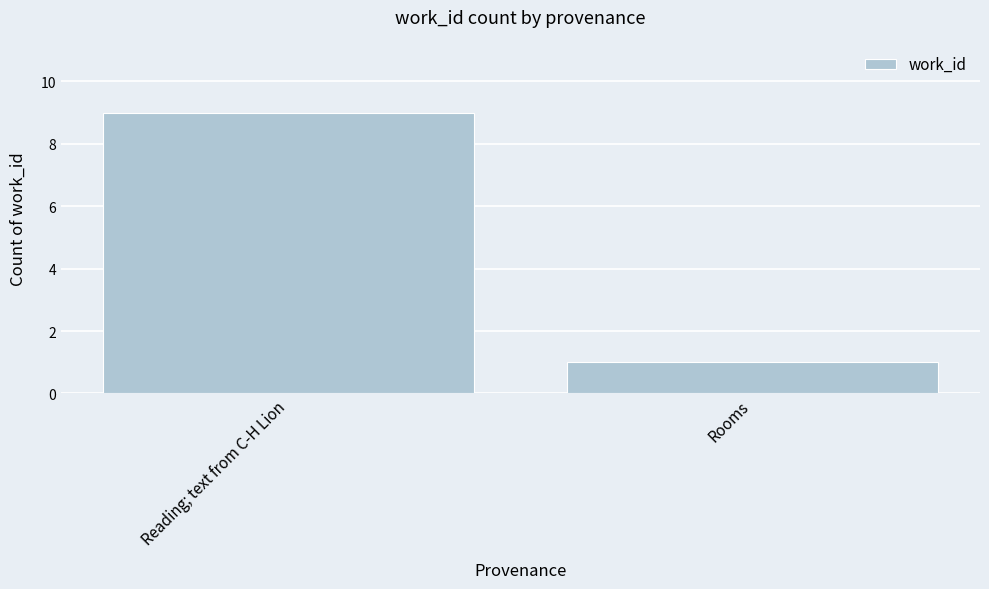

Rank the categories by value from lowest to highest.

Rooms, Reading; text from C-H Lion